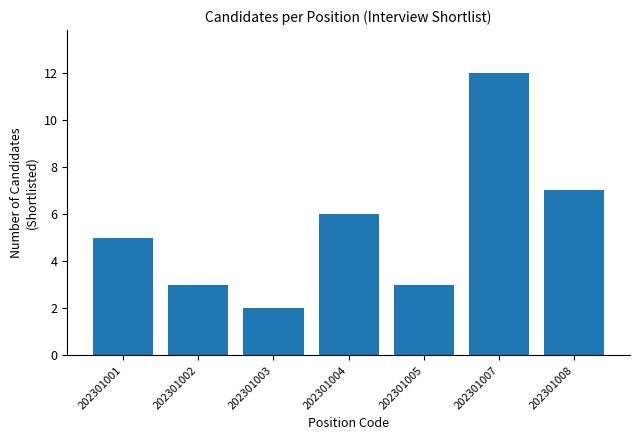

Reading left to right, what are all the values shown in this chart?

202301001=5	202301002=3	202301003=2	202301004=6	202301005=3	202301007=12	202301008=7